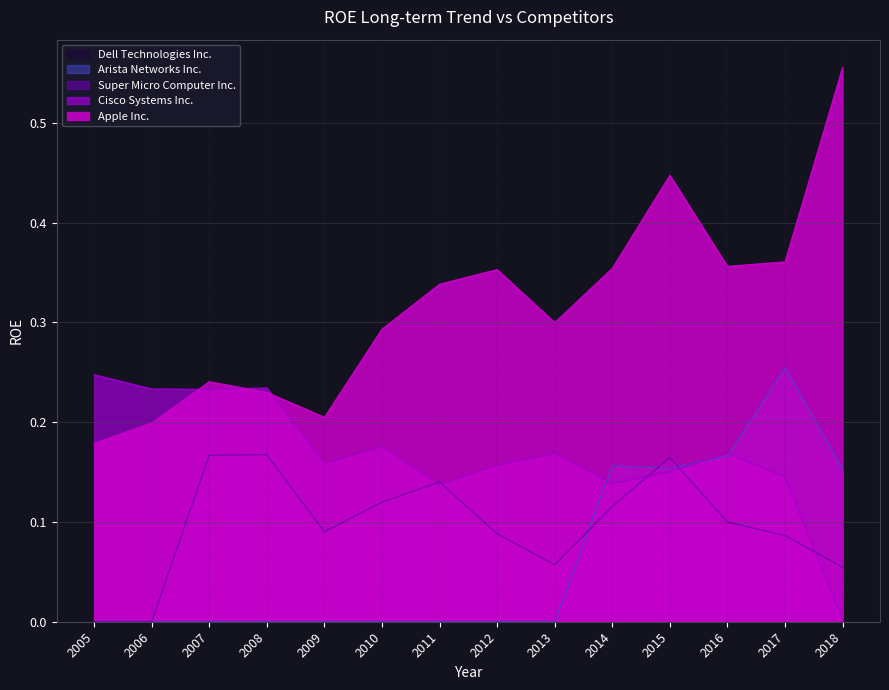

What is the difference between the Apple Inc. values at 2011 and 2006?

0.1